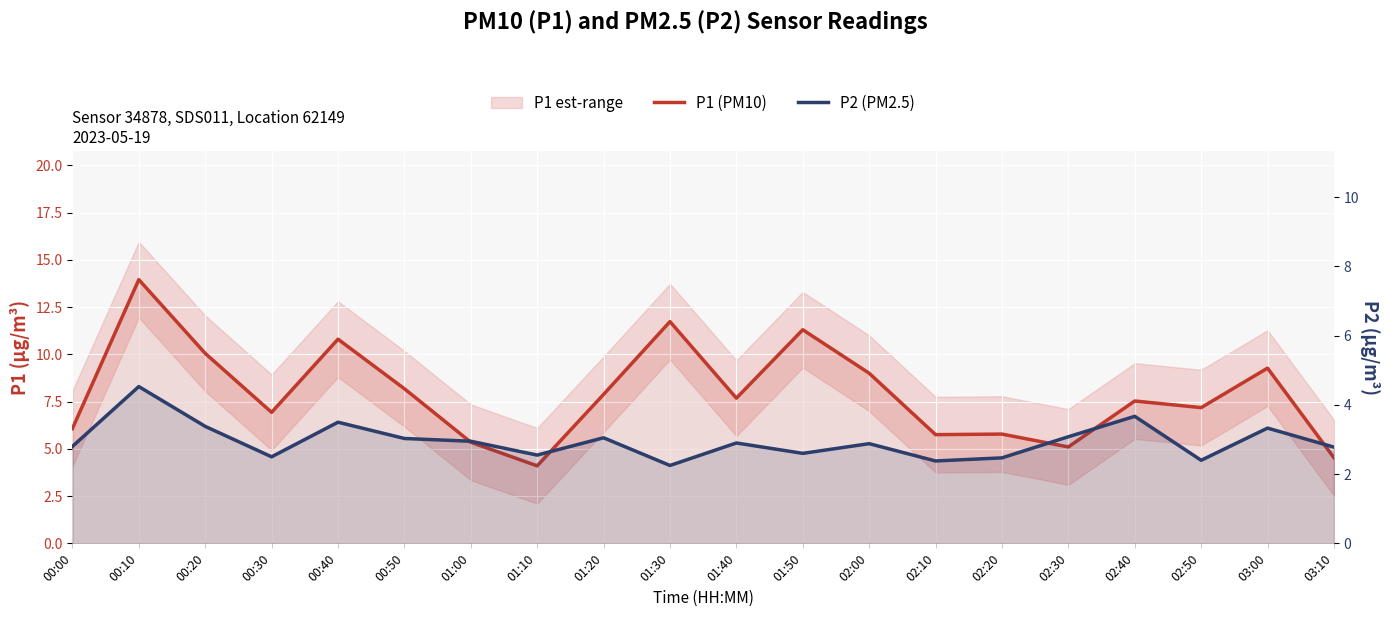

Which series has the largest total across all categories?

P1 (PM10)